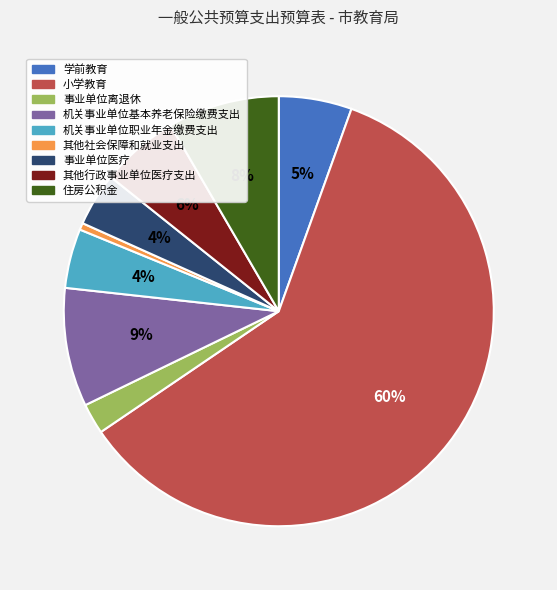

The 机关事业单位职业年金缴费支出 slice represents 18% of the pie. True or false?

False